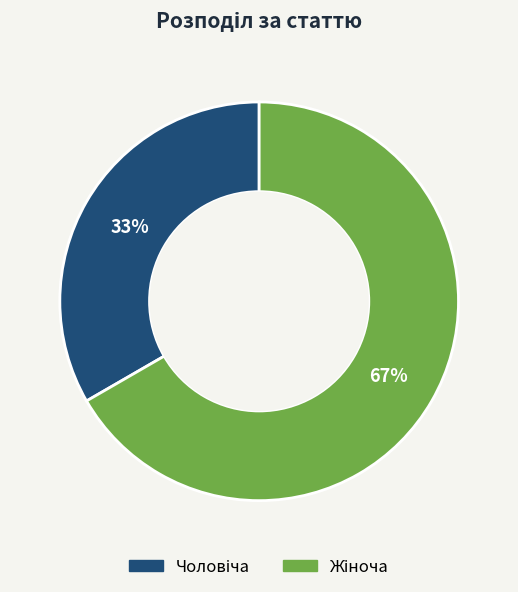

Count the number of slices in the pie.

2